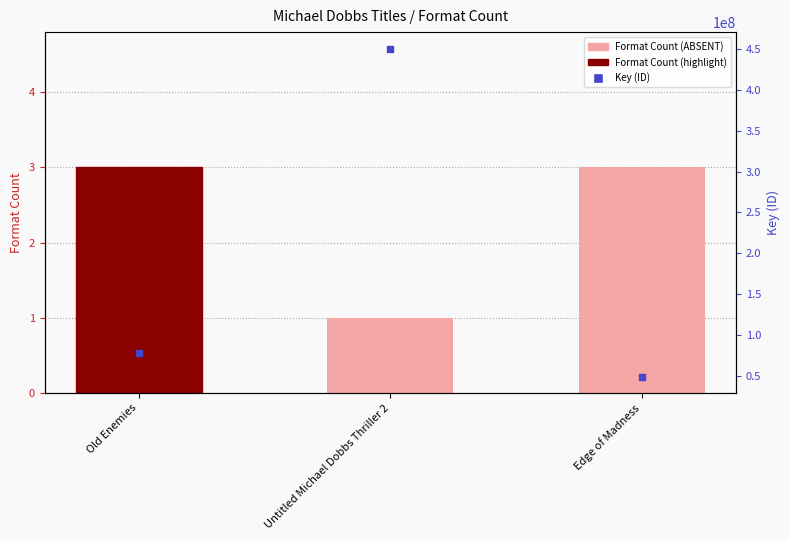

Which series has the largest total across all categories?

Key (ID)